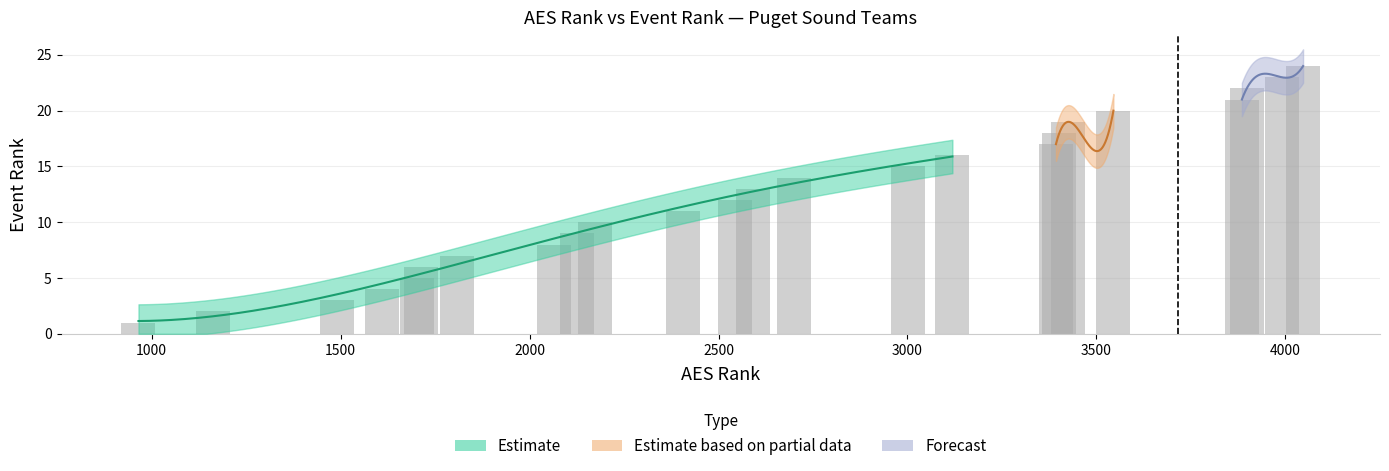

What is the sum of all values?

300